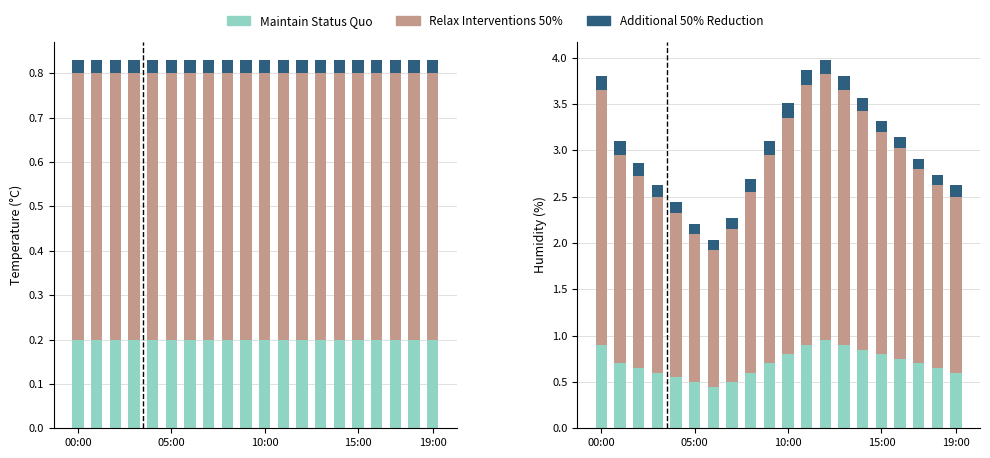

Count the number of data series in this chart.

3